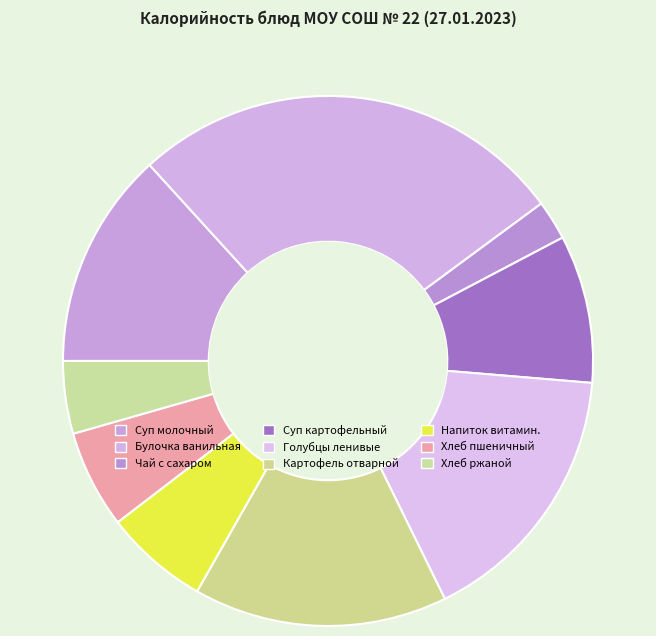

Is Хлеб пшеничный the majority of the pie?

No